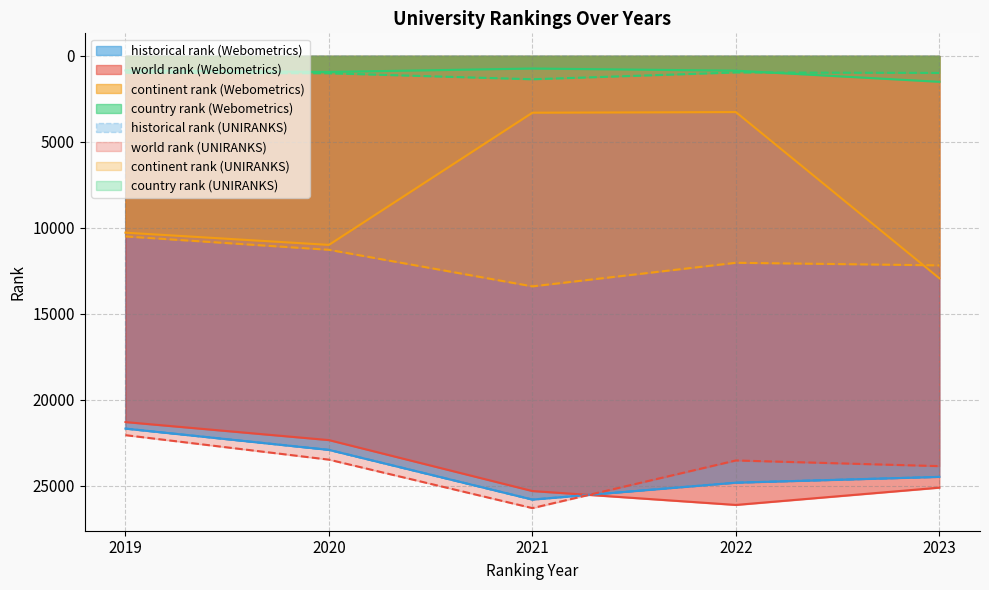

Which label corresponds to the largest value in the chart?

2021